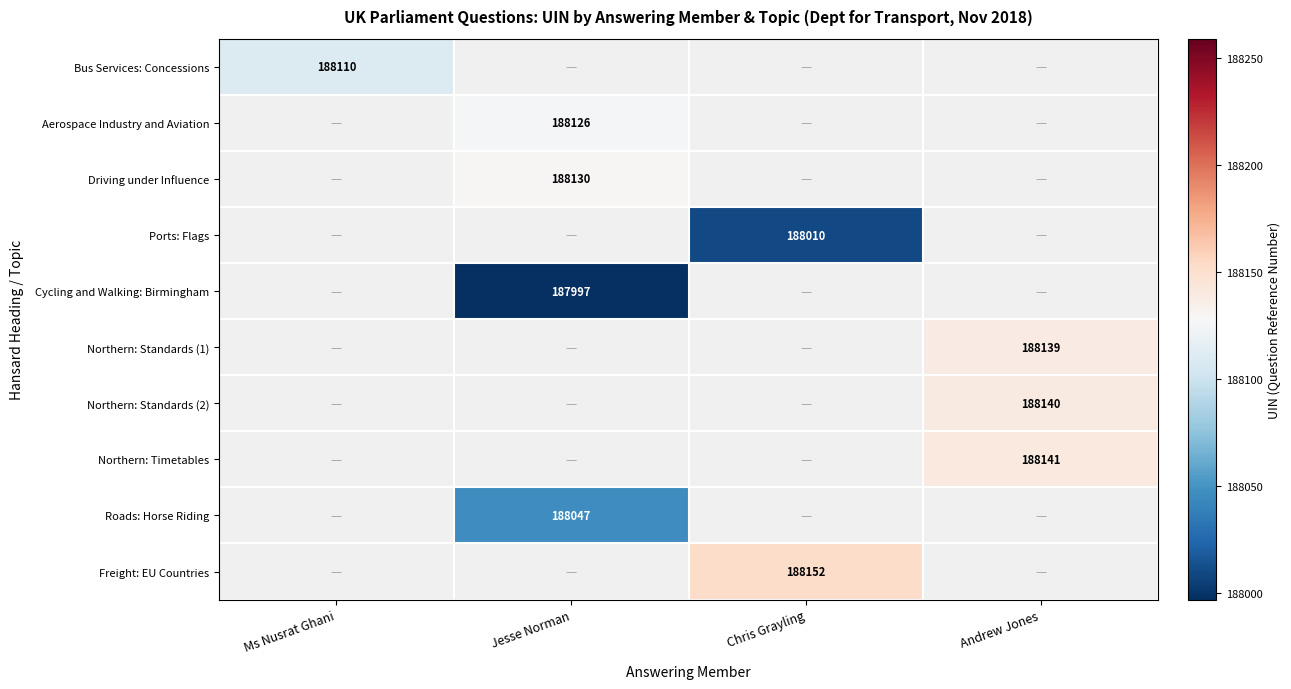

The Ports: Flags series shows 260366.4 at Chris Grayling. True or false?

False